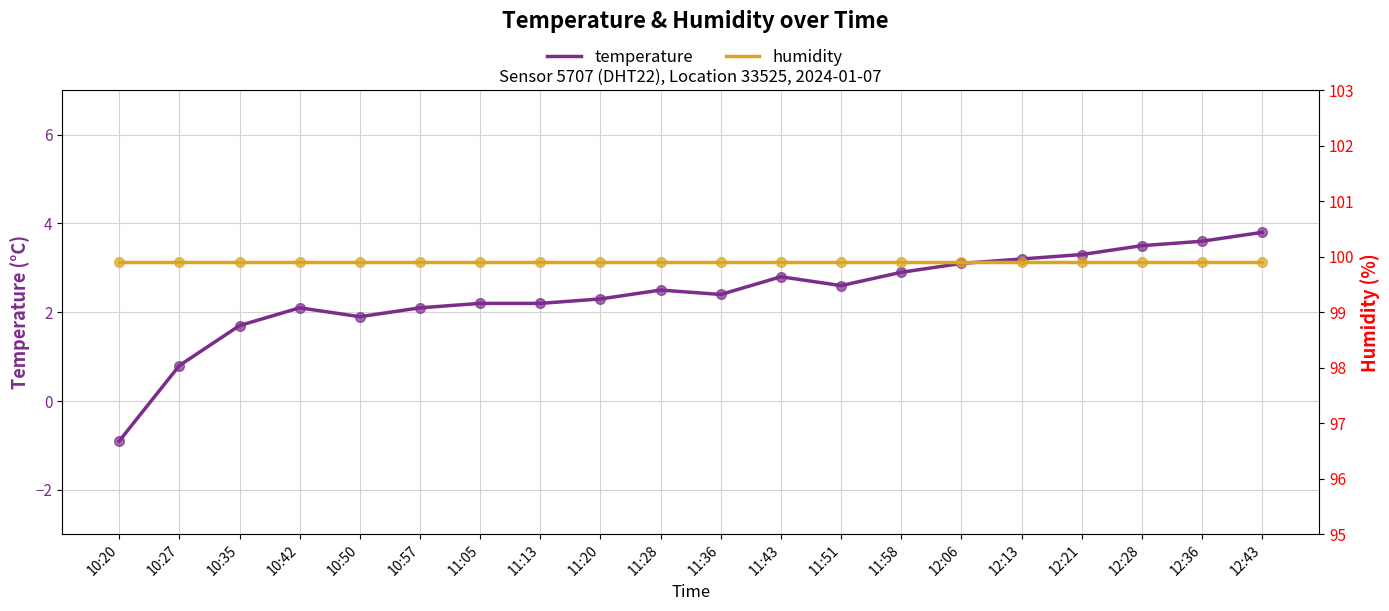

Reading left to right, list all the values displayed in this chart.

temperature: -0.9	0.8	1.7	2.1	1.9	2.1	2.2	2.2	2.3	2.5	2.4	2.8	2.6	2.9	3.1	3.2	3.3	3.5	3.6	3.8
humidity: 99.9	99.9	99.9	99.9	99.9	99.9	99.9	99.9	99.9	99.9	99.9	99.9	99.9	99.9	99.9	99.9	99.9	99.9	99.9	99.9